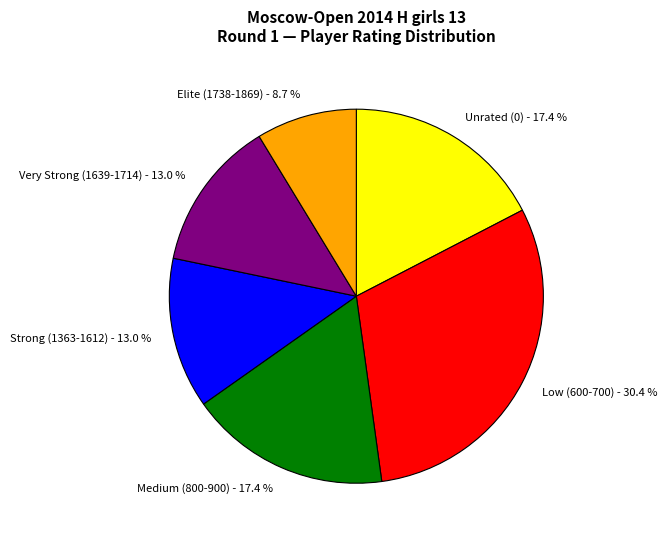

What is the ratio of the value at Unrated (0) - 17.4 % to the value at Strong (1363-1612) - 13.0 %?

1.3